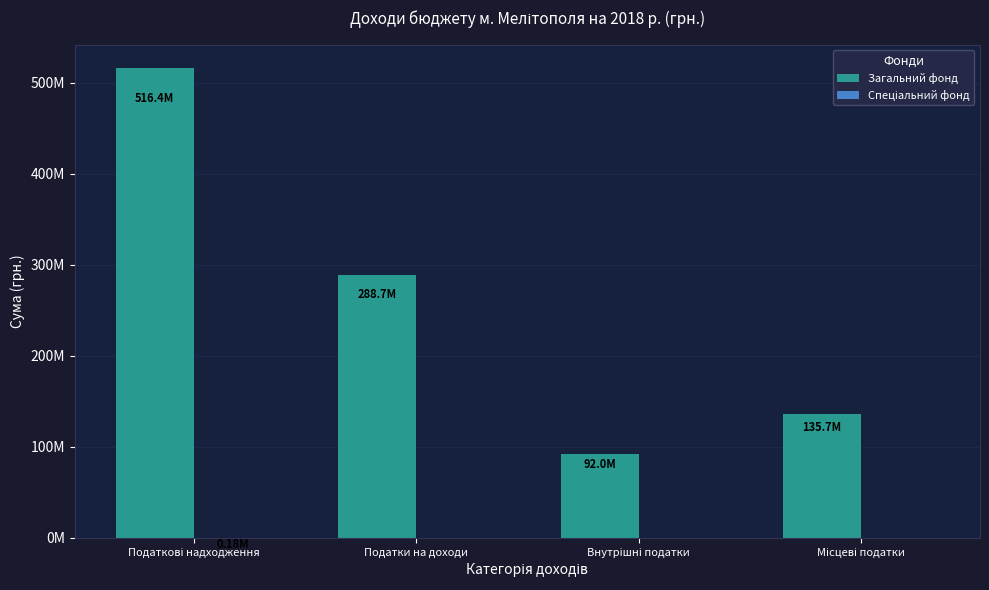

Are the bars grouped side by side (vs. stacked)?

Yes